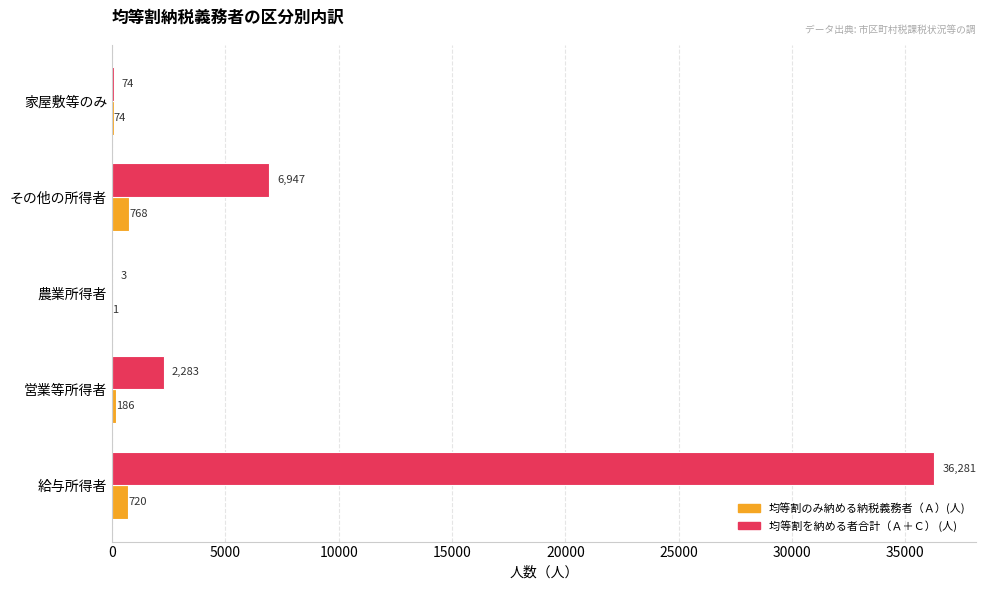

The value of 均等割のみ納める納税義務者（Ａ）(人) at 家屋敷等のみ is 74. True or false?

True